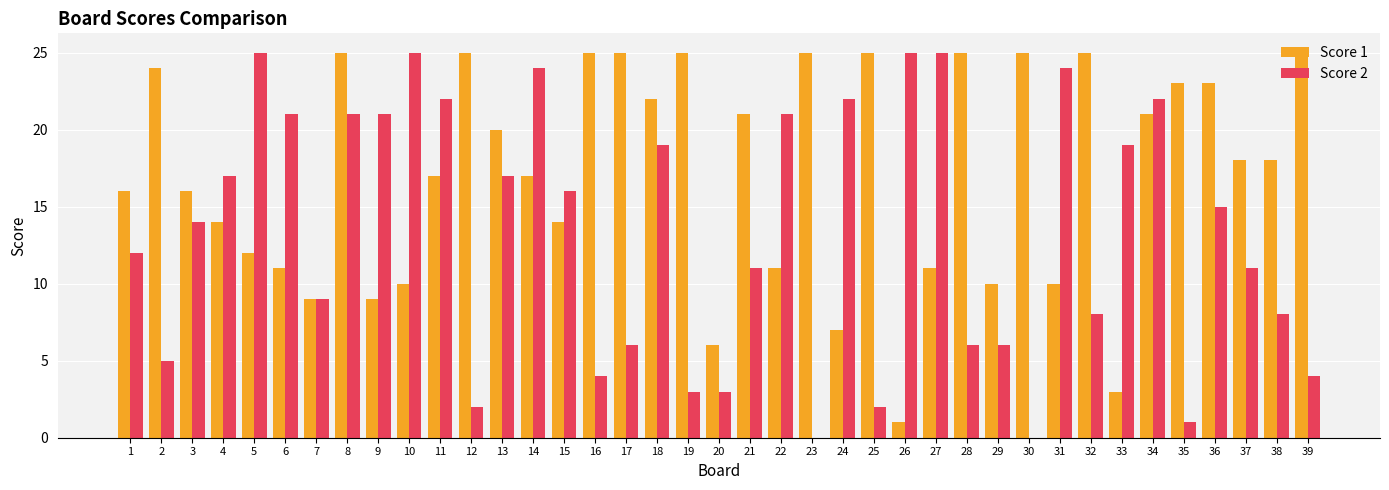

What is the approximate value of Score 2 at 16, to the nearest 5?

5